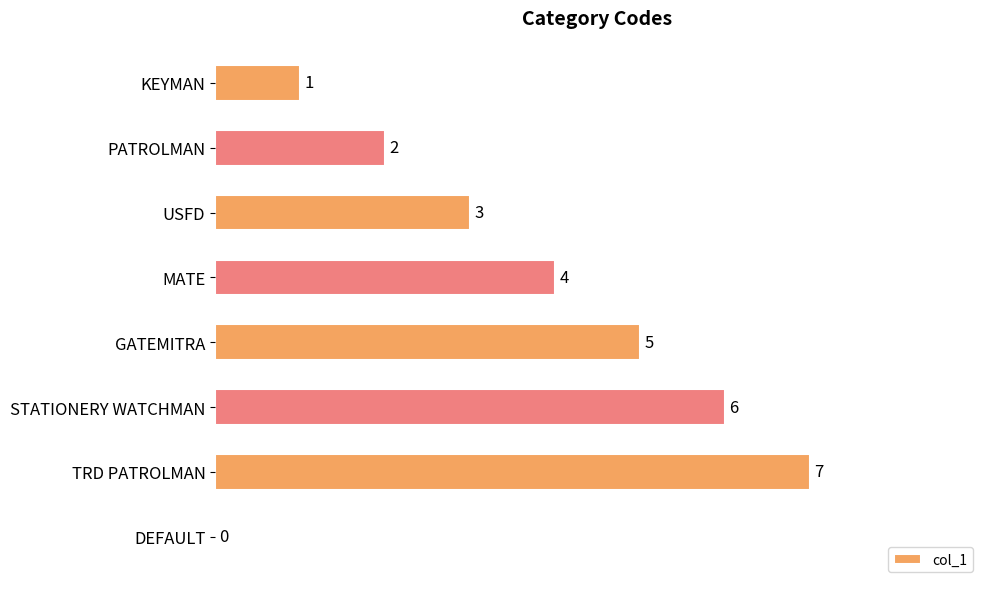

What is the sum of all values?

28